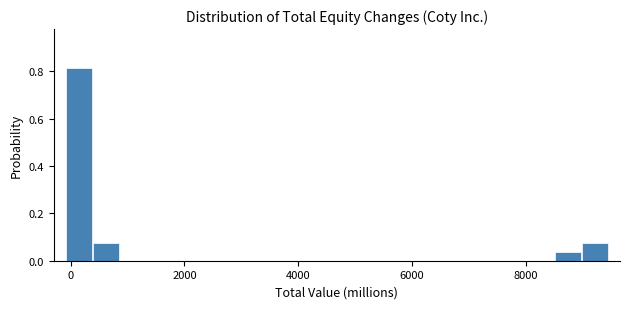

Read against the x-axis, roughly where is the centre of the tallest bar?

200